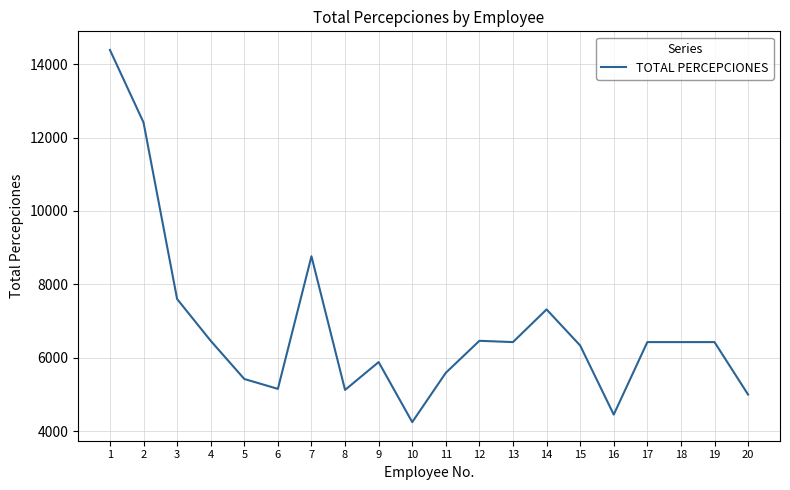

True or false: the data shows 8764.0 at 7.

True